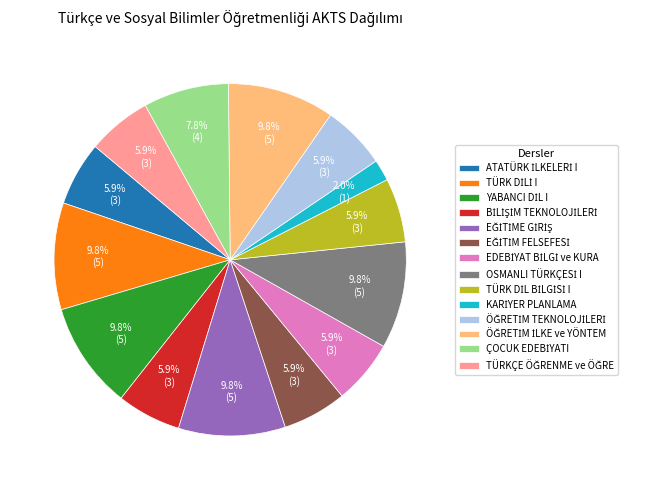

Is there any slice that represents more than half of the pie?

No